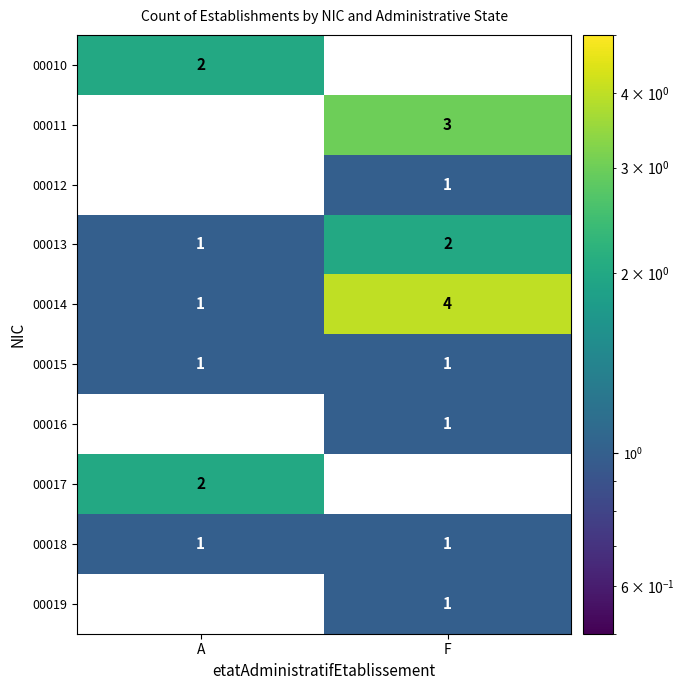

At which label does 00012 reach its minimum?

A